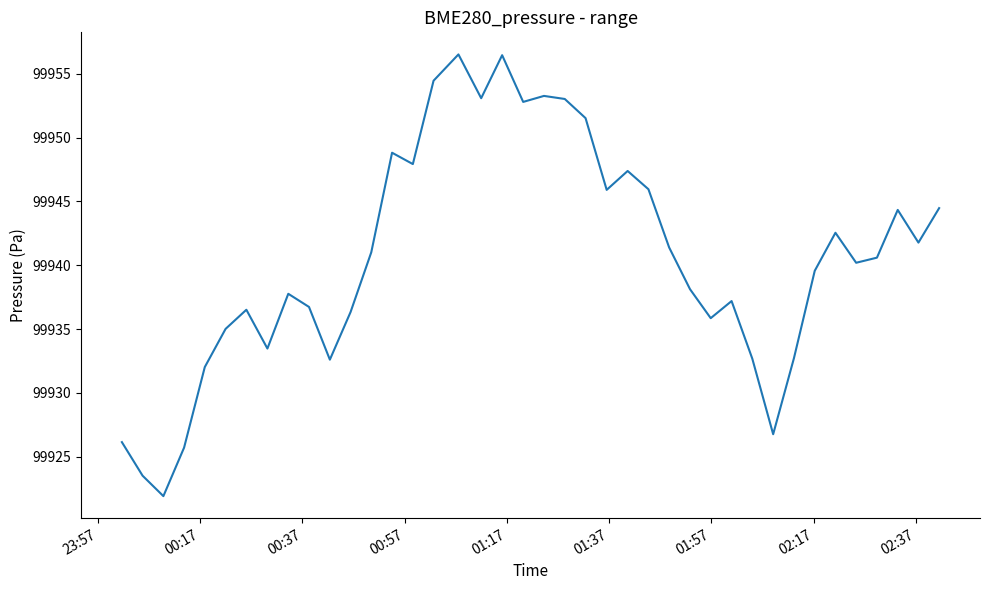

How many lines are shown in the chart?

1